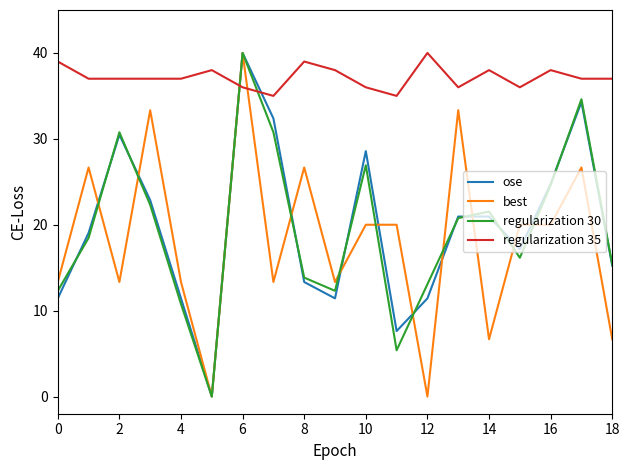

Which series has the largest total across all categories?

regularization 35